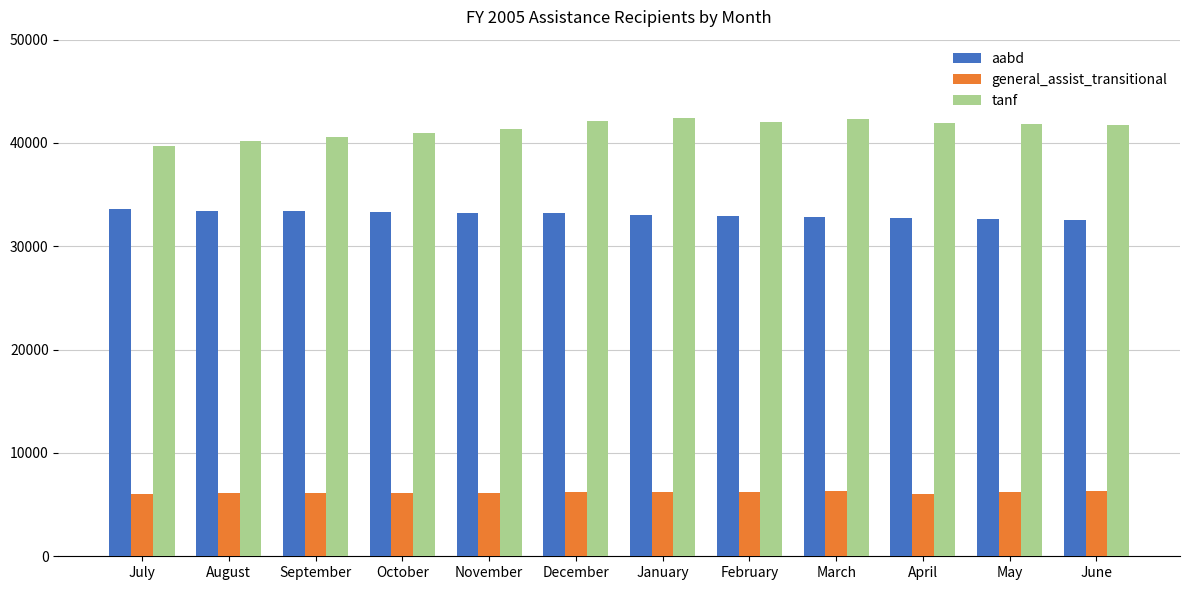

The value of tanf at June is 57595. True or false?

False